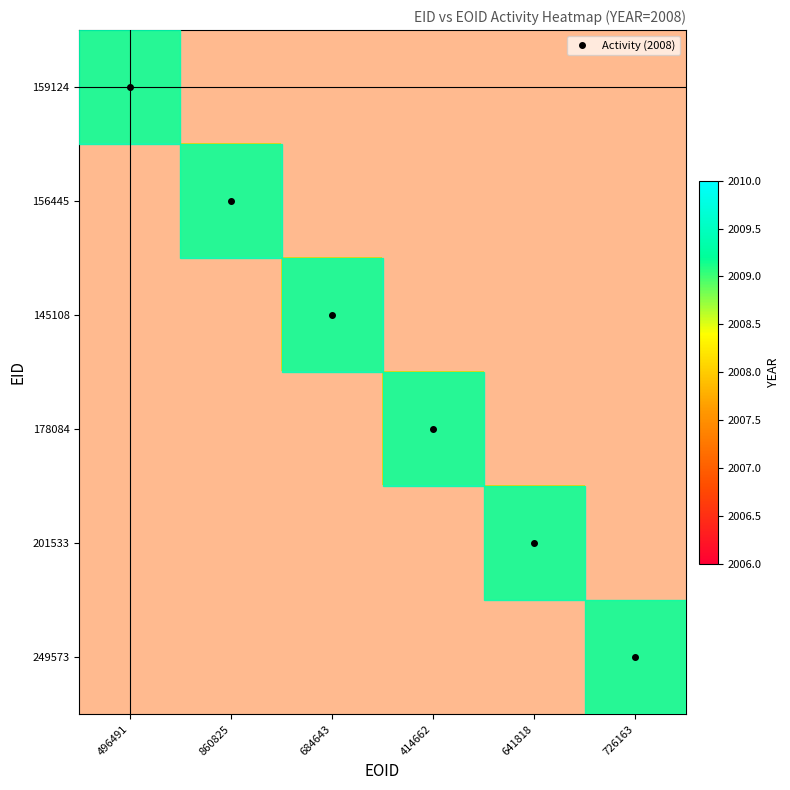

Reading left to right, transcribe all the data shown in this chart.

159124: 2008	0	0	0	0	0
156445: 0	2008	0	0	0	0
145108: 0	0	2008	0	0	0
178084: 0	0	0	2008	0	0
201533: 0	0	0	0	2008	0
249573: 0	0	0	0	0	2008